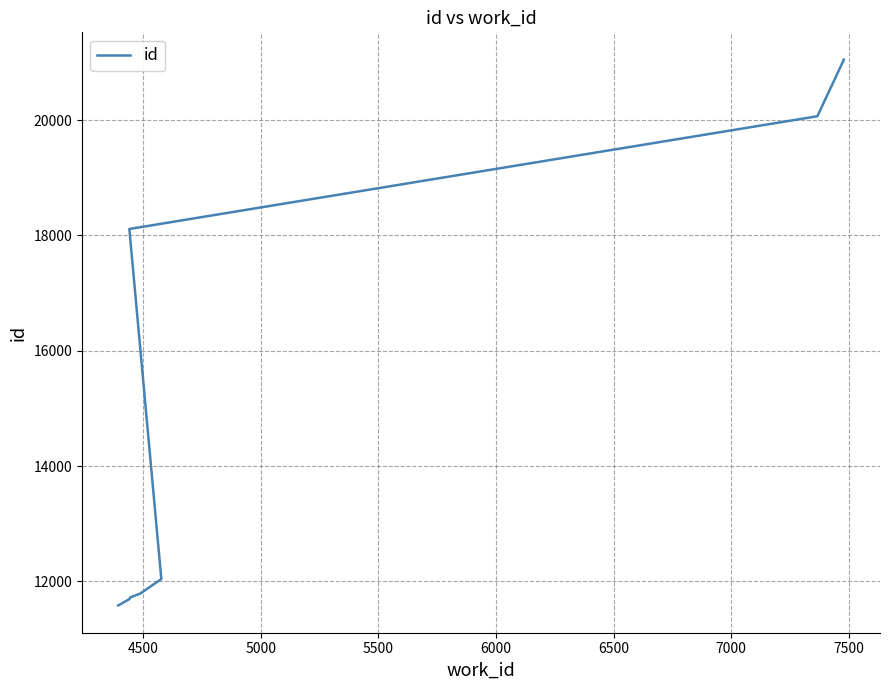

Is this an area chart (filled region under the line)?

No